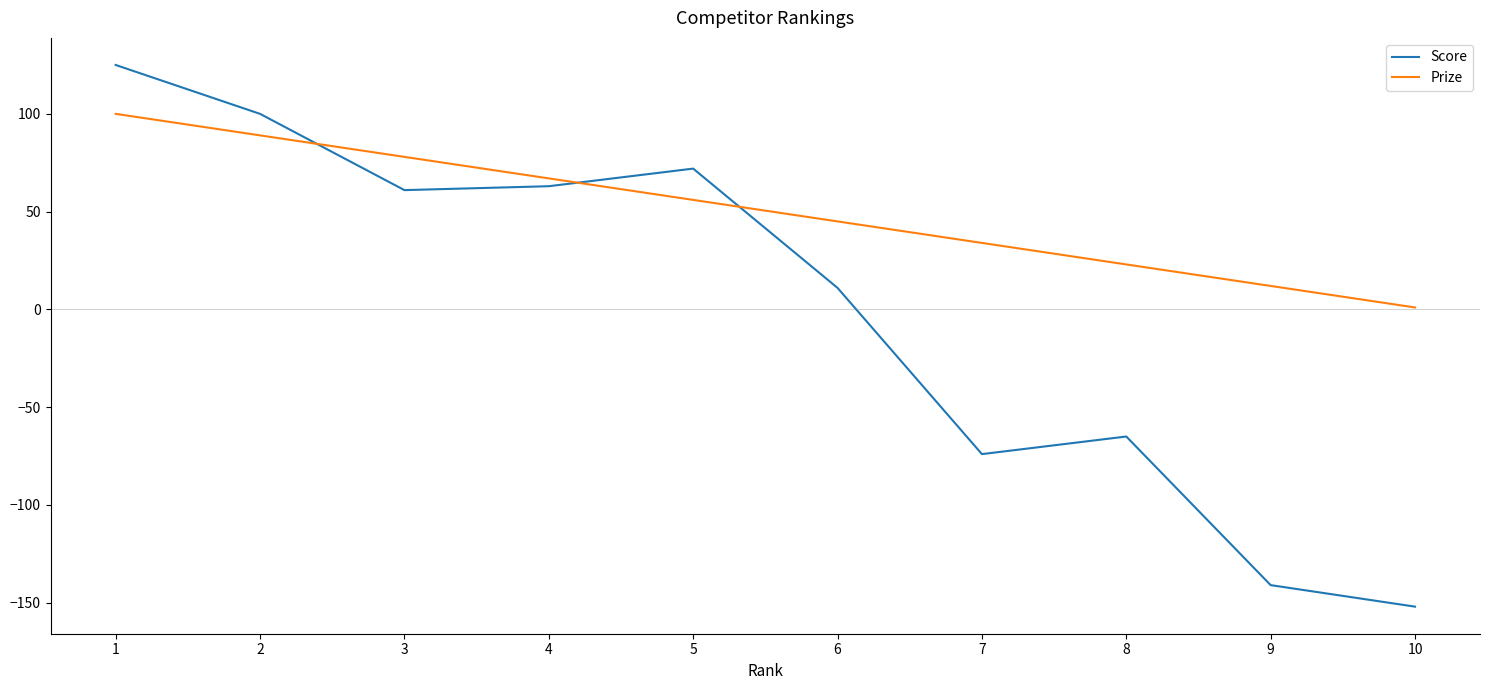

Is it true that Score equals 125 at 1?

True